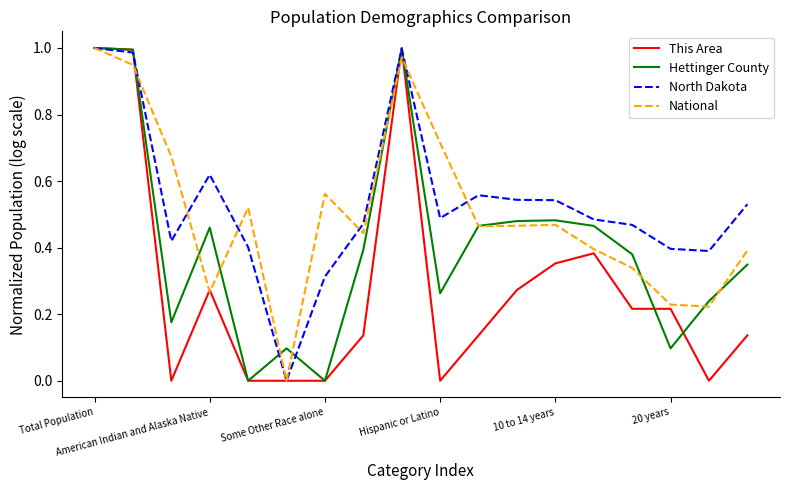

How many lines are shown in the chart?

4